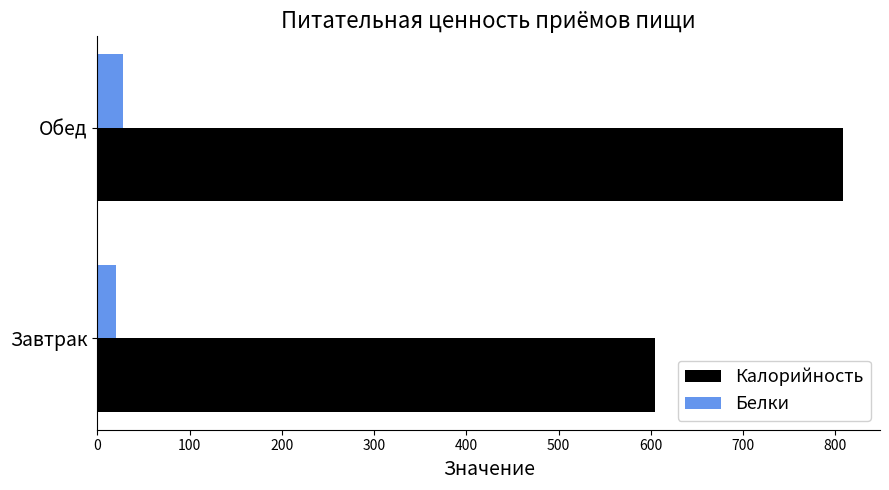

At how many categories does at least one series exceed 308?

2